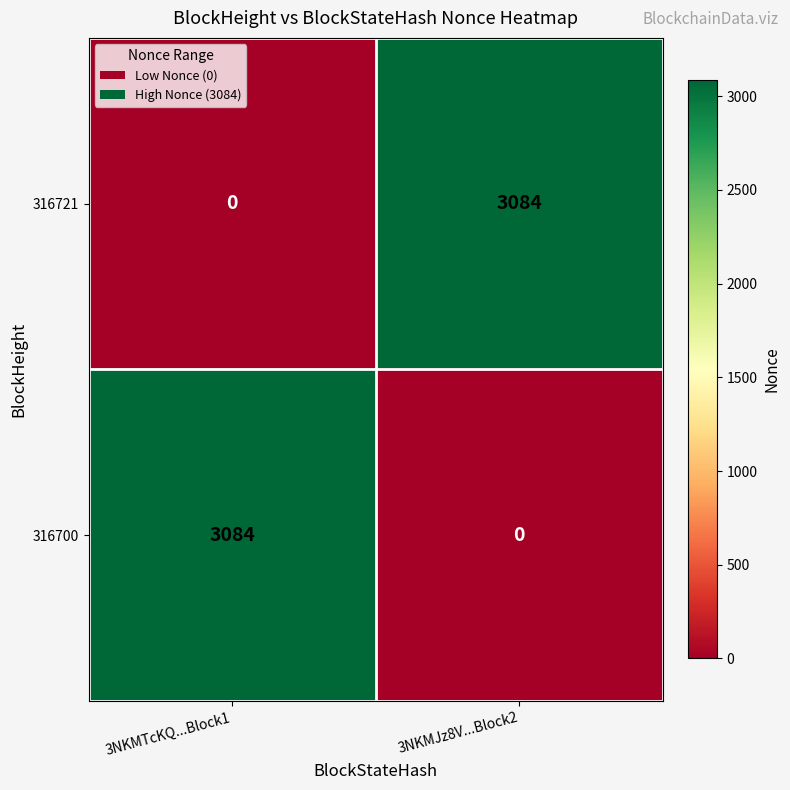

Reading left to right, extract all data points from this chart.

316721: 0	3084
316700: 3084	0